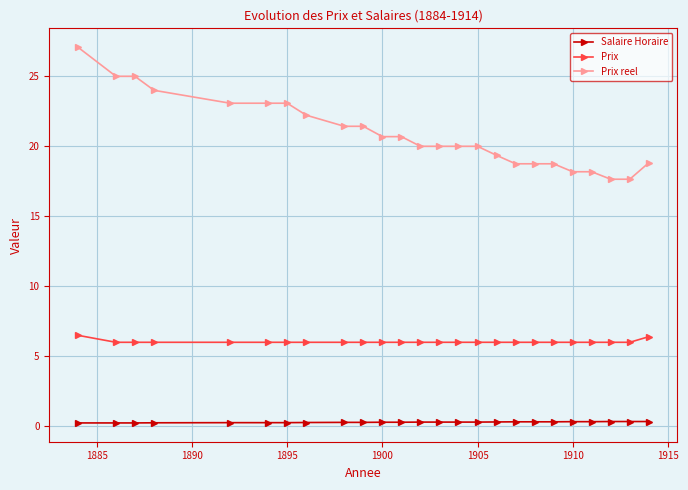

True or false: Prix and Salaire Horaire cross at least once.

False